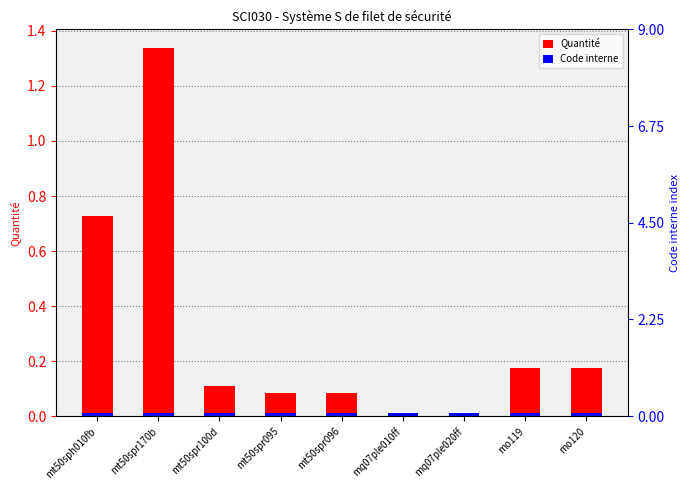

What are all the series names shown in the legend?

Quantité, Code interne